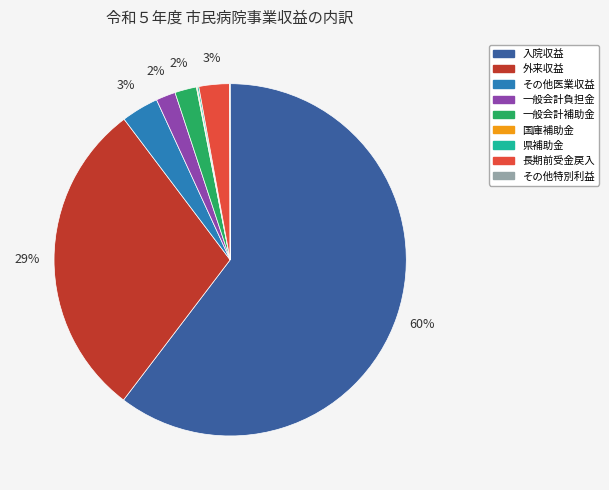

To the nearest percent, what portion does 一般会計補助金 represent?

2%